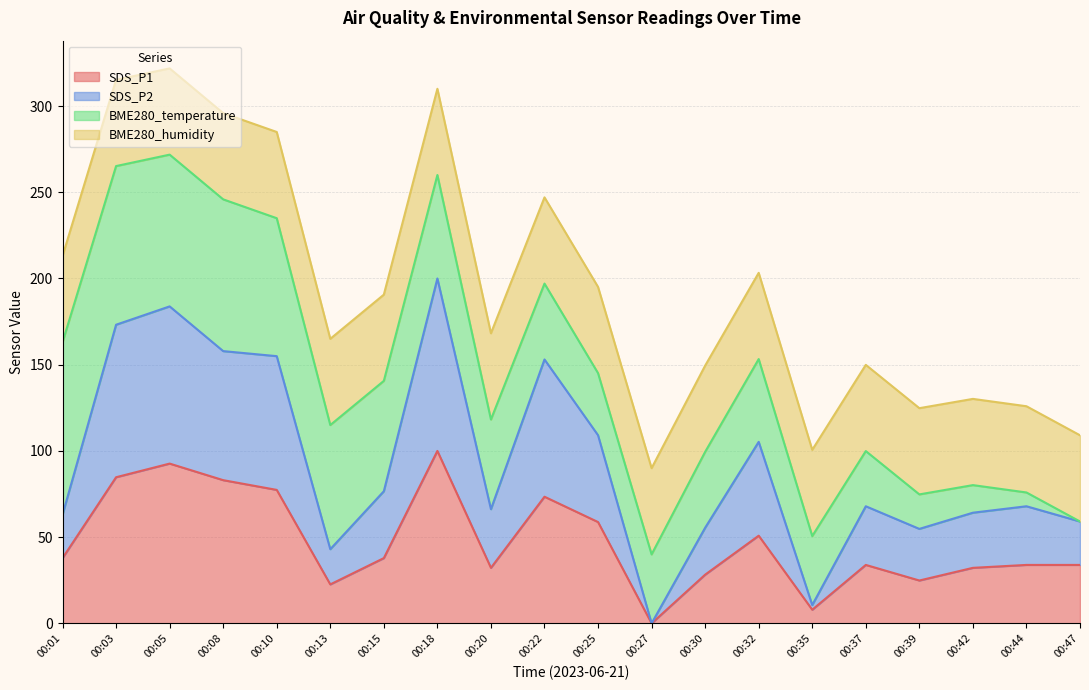

What is the sum of the SDS_P1 values at 00:47 and 00:35?

41.8